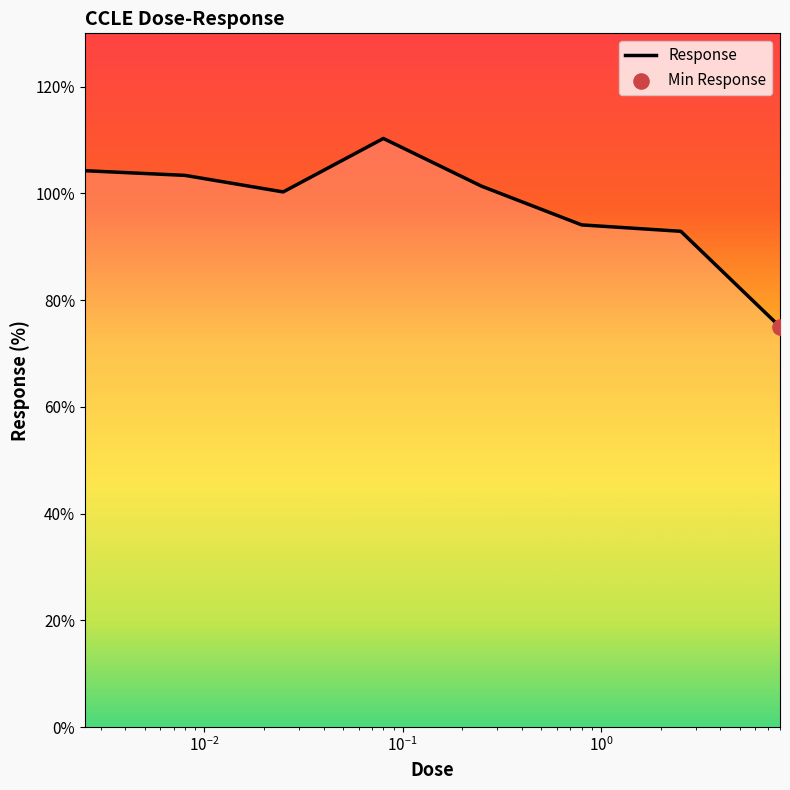

What is the greatest value displayed?

110.3